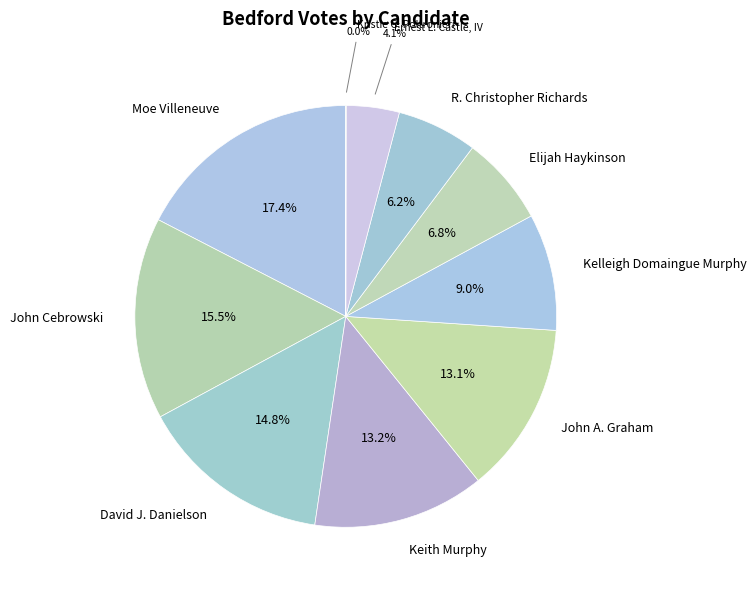

Count the number of slices in the pie.

10